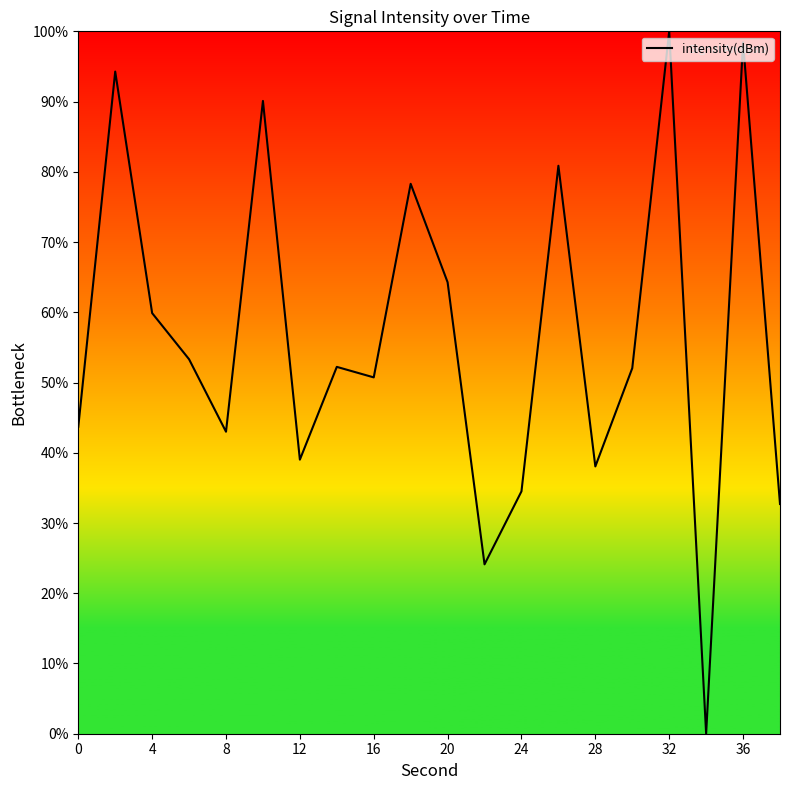

What is the greatest value displayed?

100.0